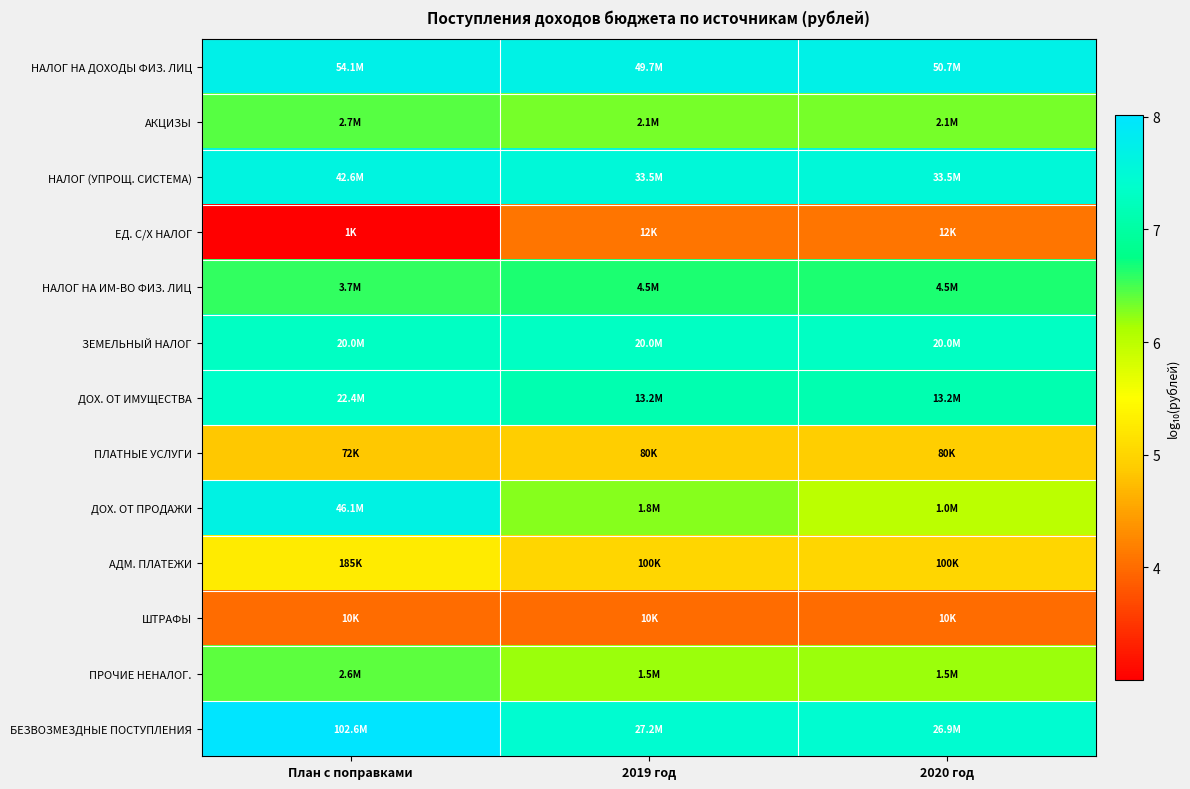

What is the smallest value displayed?

3.0